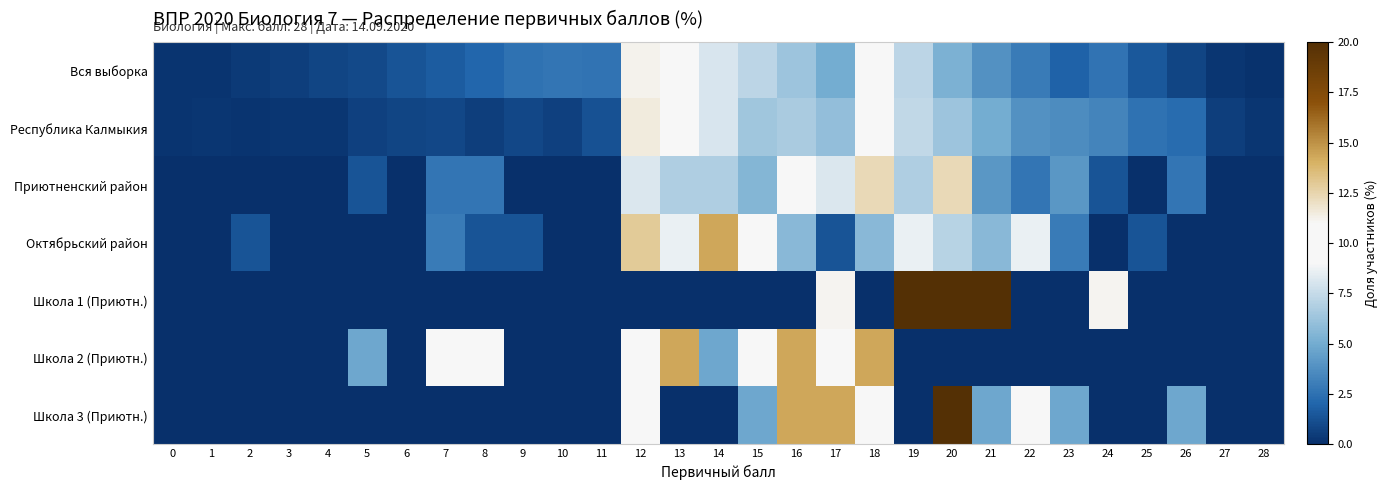

What is the spread (max minus min) of values at 12?

12.9